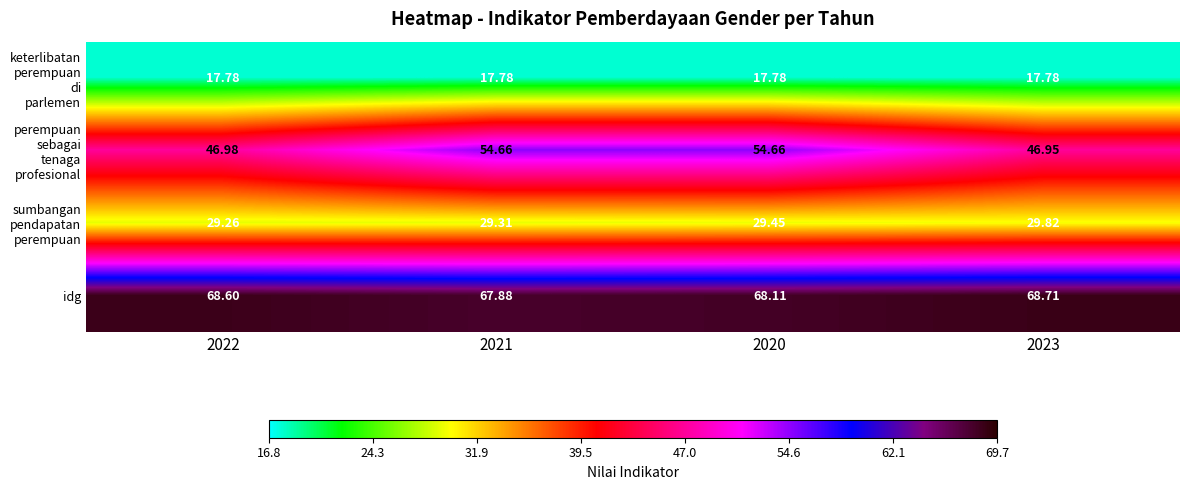

What is the smallest value displayed?

17.8